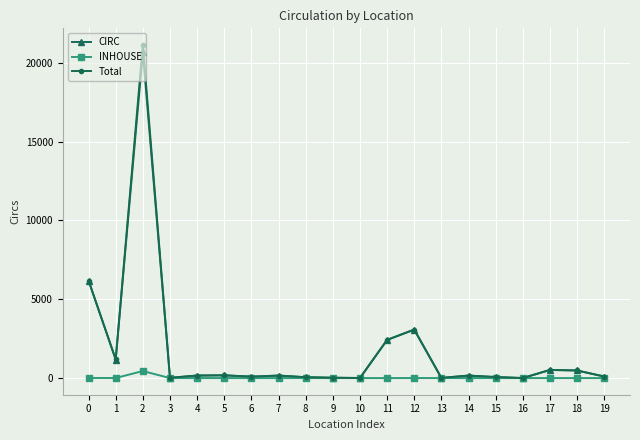

Which series has the largest range (max minus min)?

Total